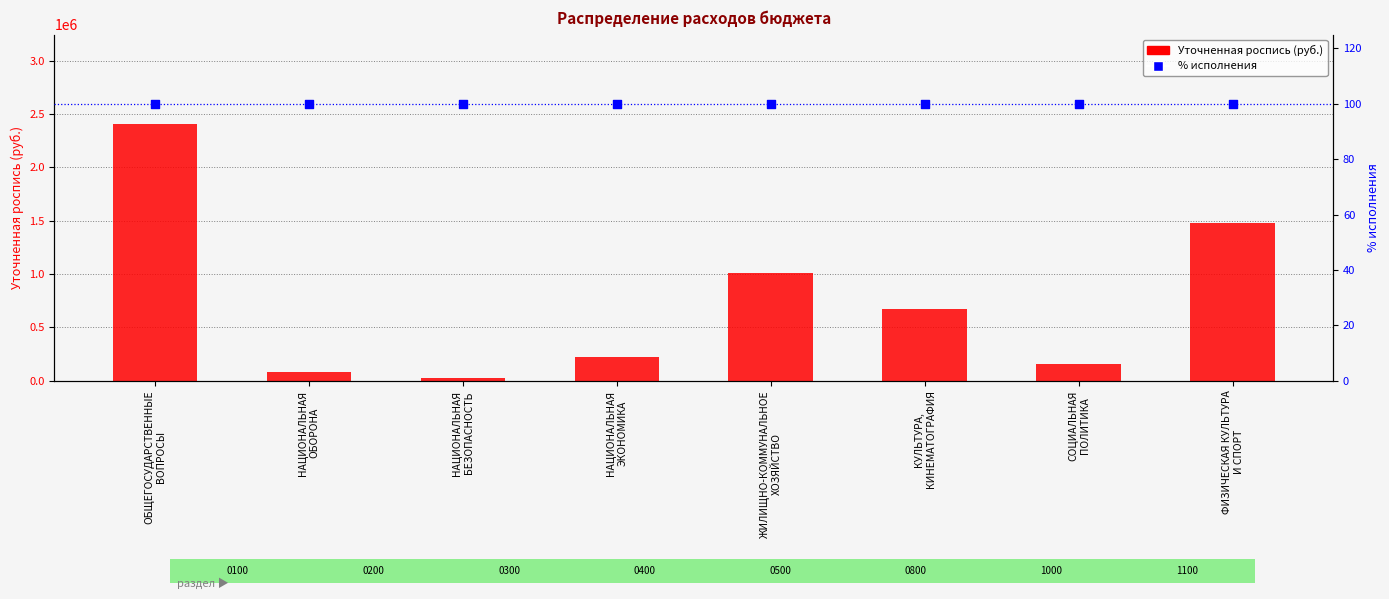

What is the total value across all series at ОБЩЕГОСУДАРСТВЕННЫЕ
ВОПРОСЫ?

2402862.8